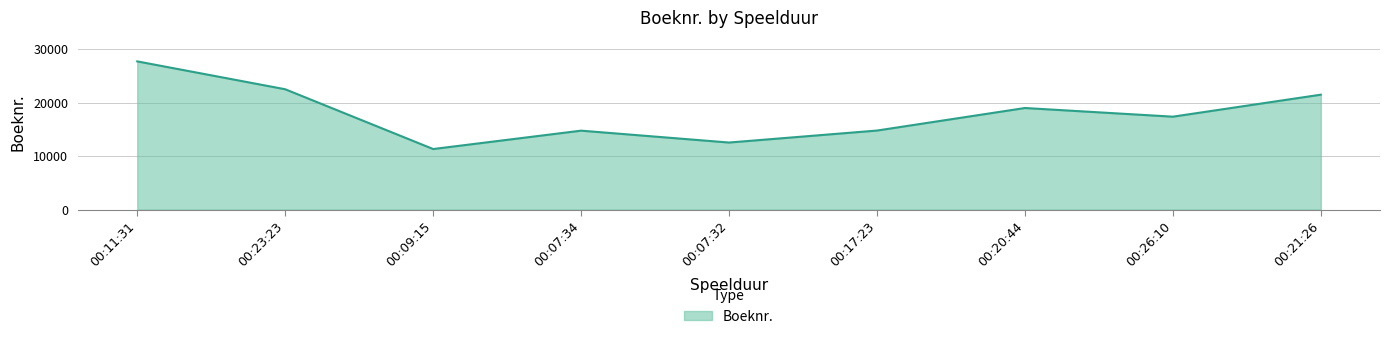

What value does the data have at 00:26:10, to the nearest 10?

17350